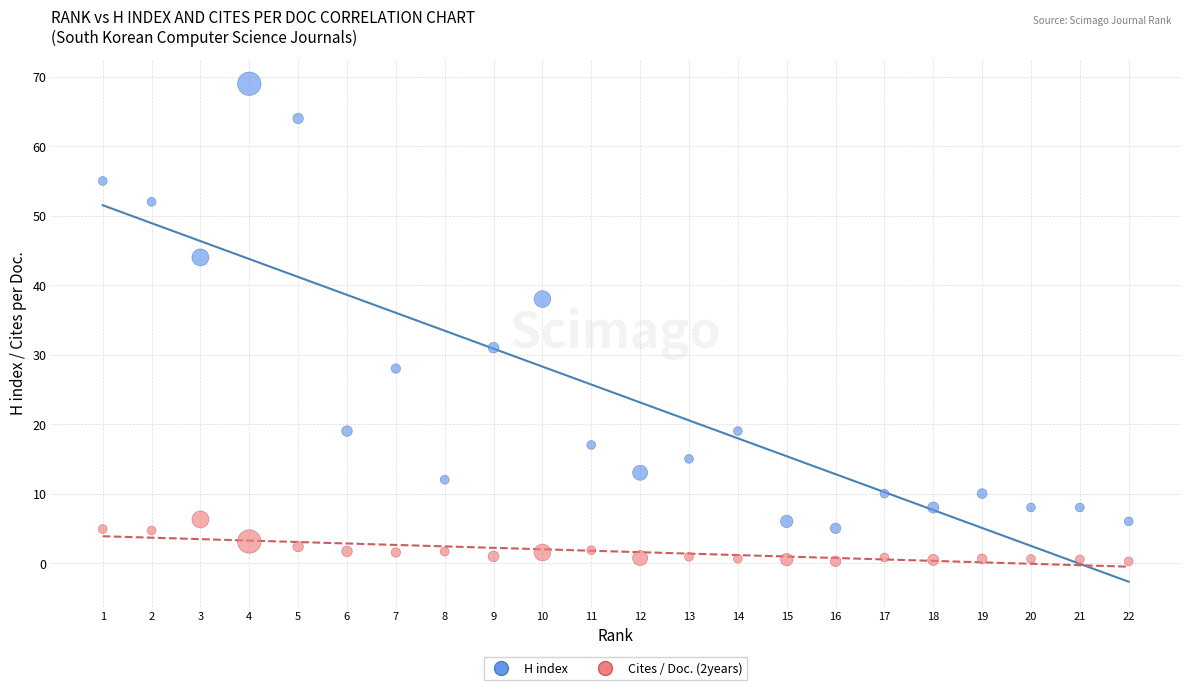

What is the X range (max minus min) for the scatter plot?

21.0